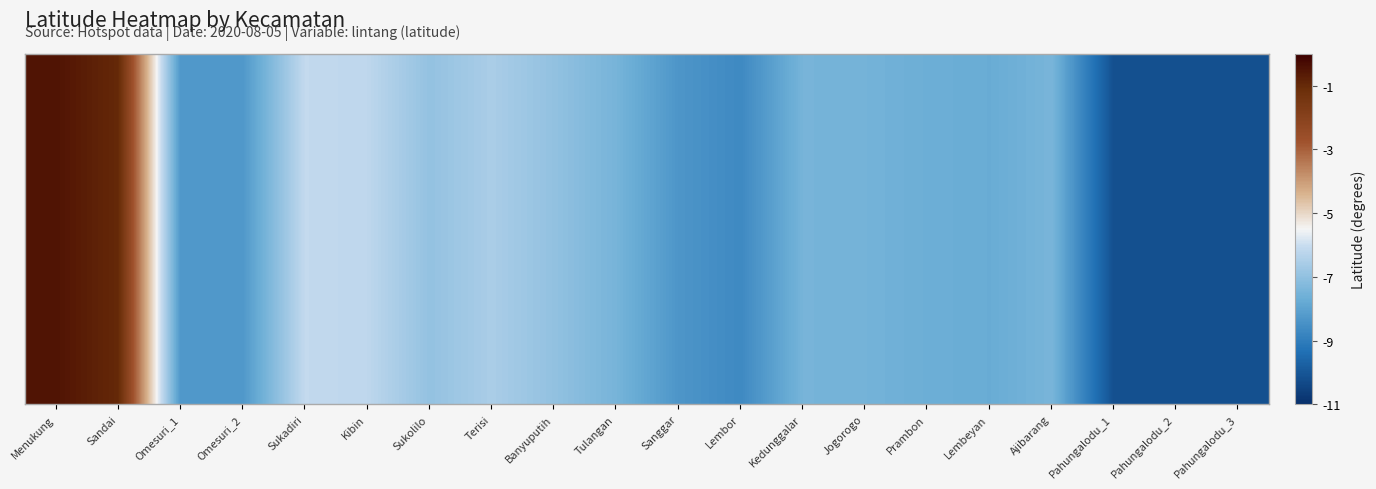

What is the sum of all values?

-143.6